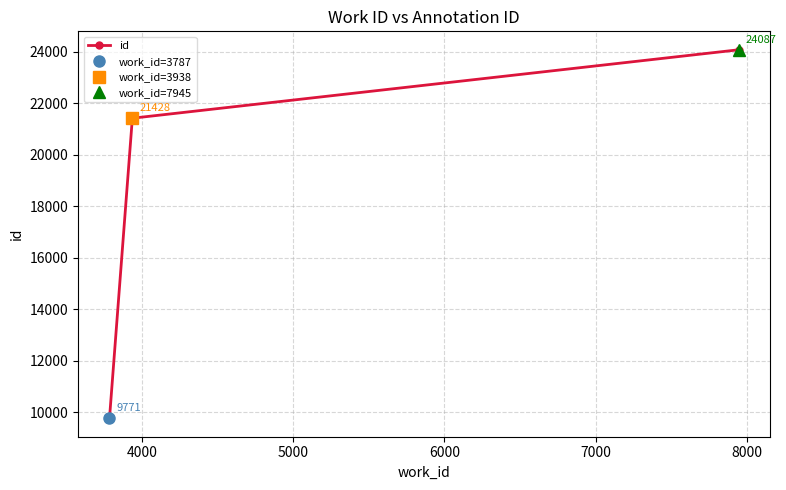

What is the minimum value for id?

9771